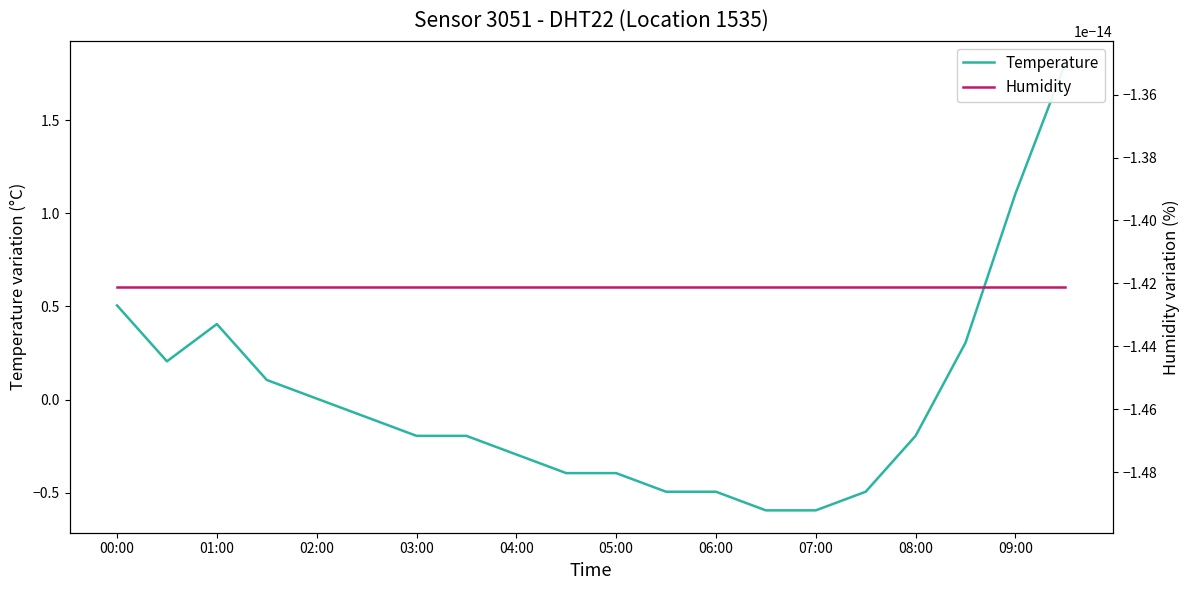

What is the greatest value displayed?

1.8